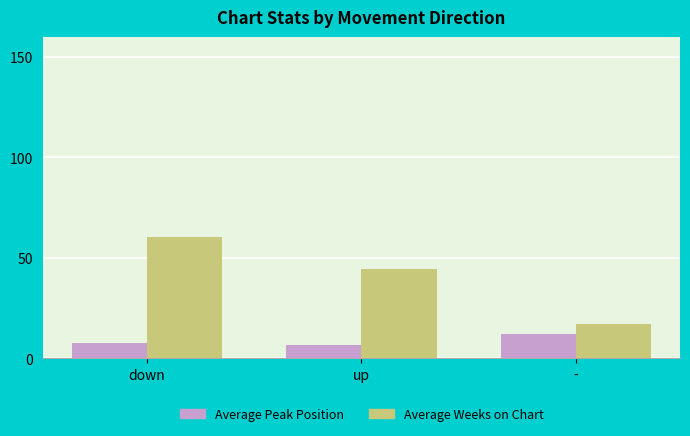

True or false: Average Weeks on Chart has a value of 60.6 at down.

True